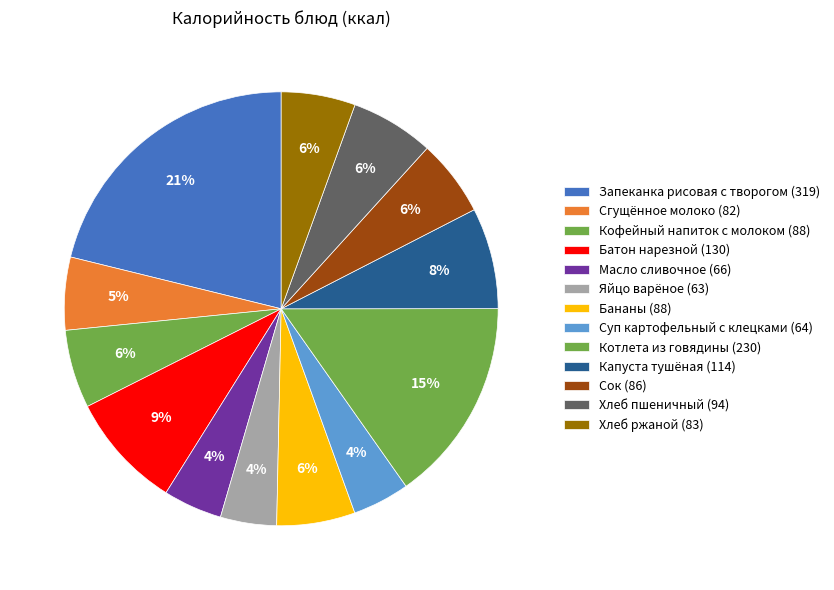

Count the number of slices in the pie.

13